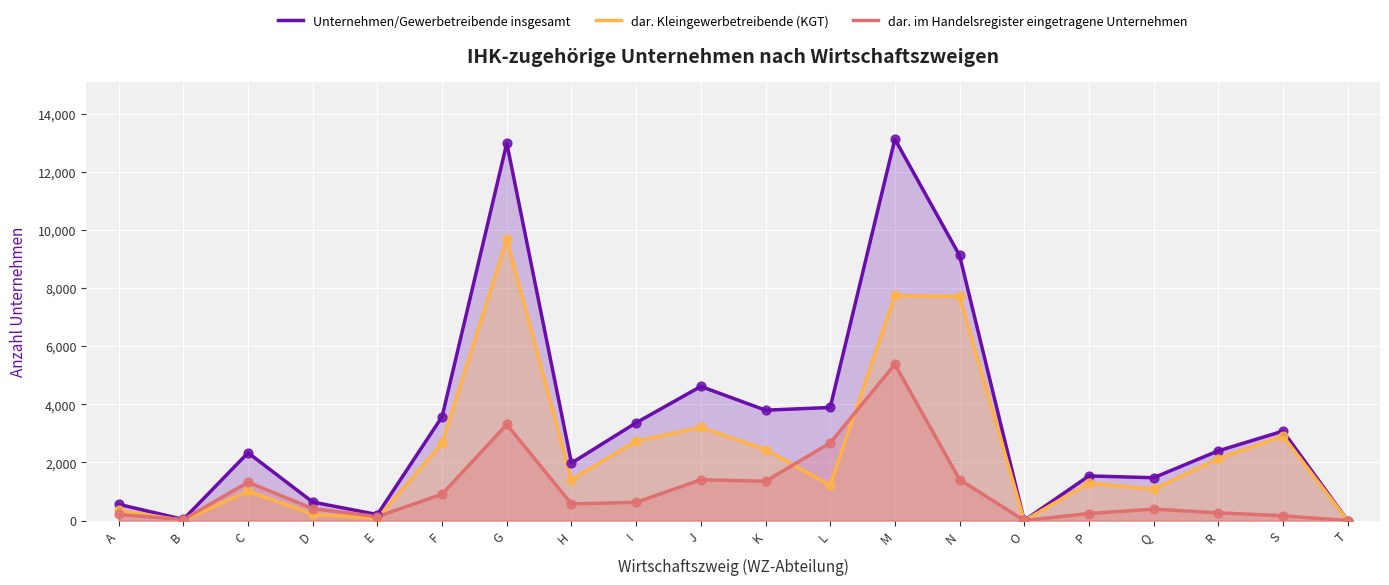

What is the total value across all series at O?

8